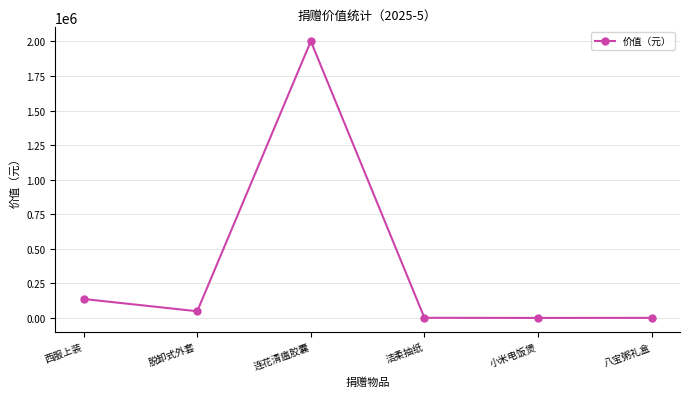

What is the label of the 6th point from the right?

西服上装